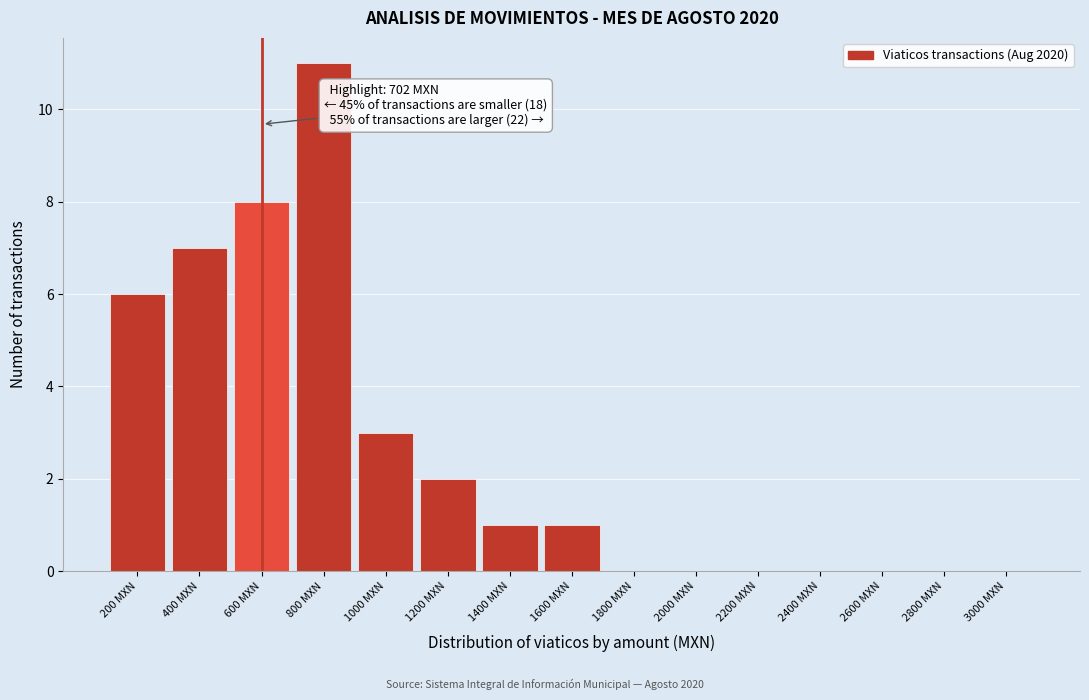

Reading right to left, list all the values displayed in this chart.

3000 MXN=0	2800 MXN=0	2600 MXN=0	2400 MXN=0	2200 MXN=0	2000 MXN=0	1800 MXN=0	1600 MXN=1	1400 MXN=1	1200 MXN=2	1000 MXN=3	800 MXN=11	600 MXN=8	400 MXN=7	200 MXN=6